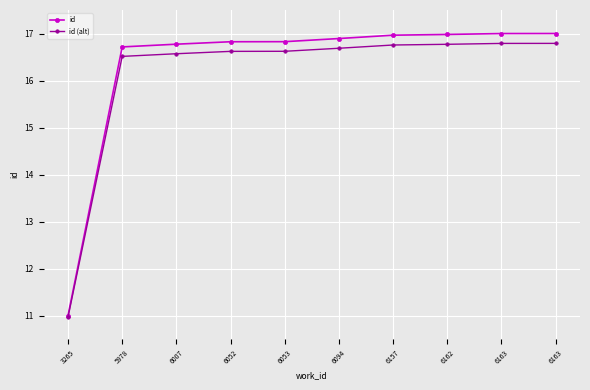

Rank the series by their maximum value, from lowest to highest.

id (alt), id